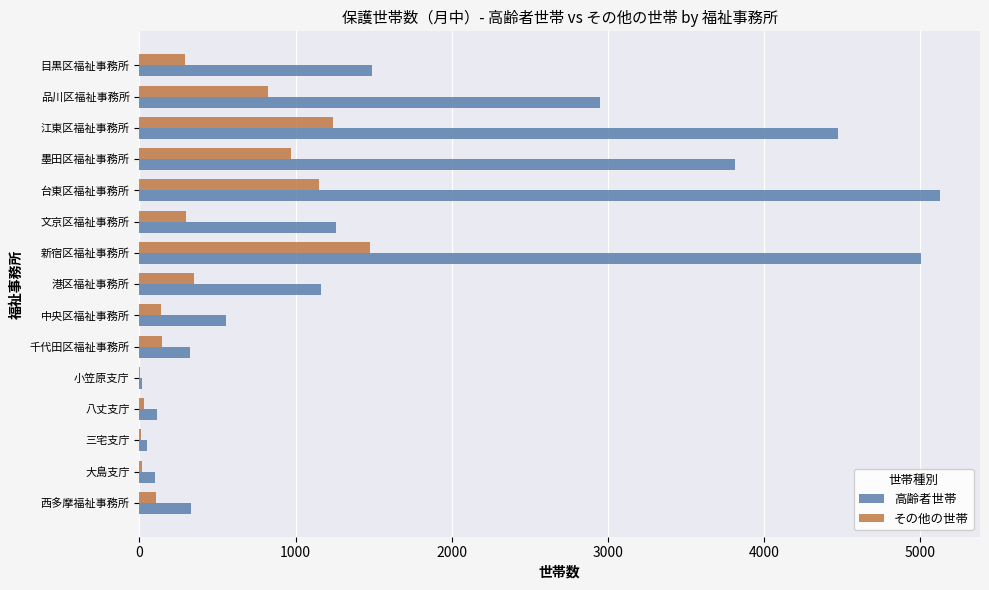

Between 大島支庁 and 墨田区福祉事務所, which series saw the biggest shift?

高齢者世帯